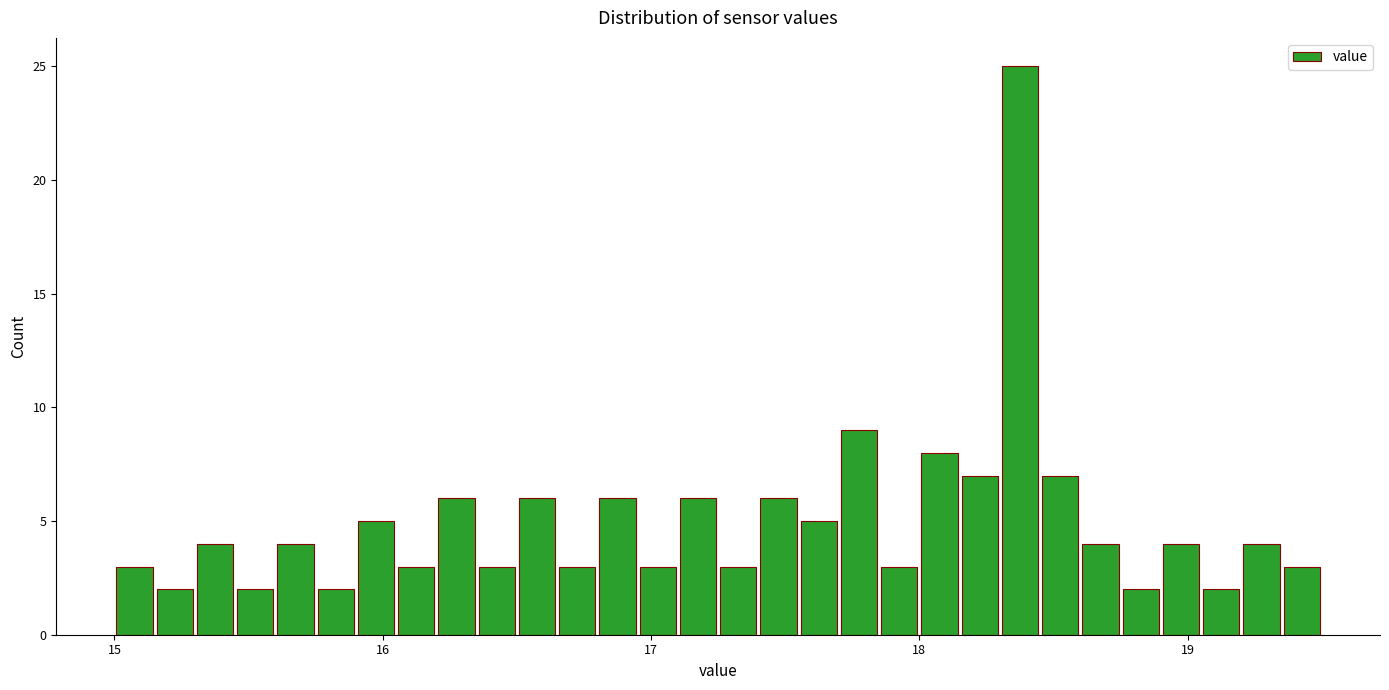

Read against the x-axis, roughly where is the centre of the tallest bar?

18.4